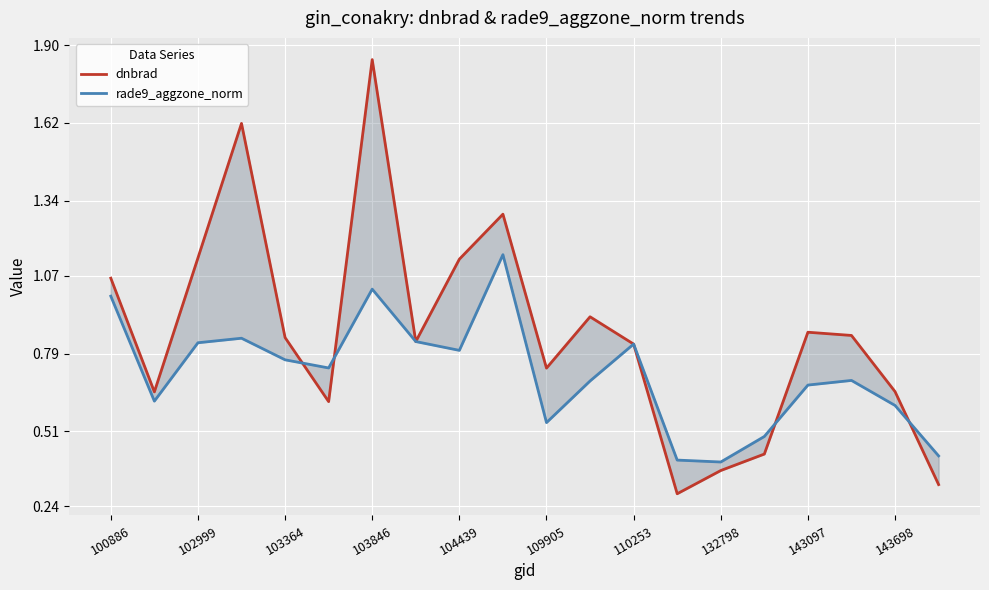

How many lines are shown in the chart?

2